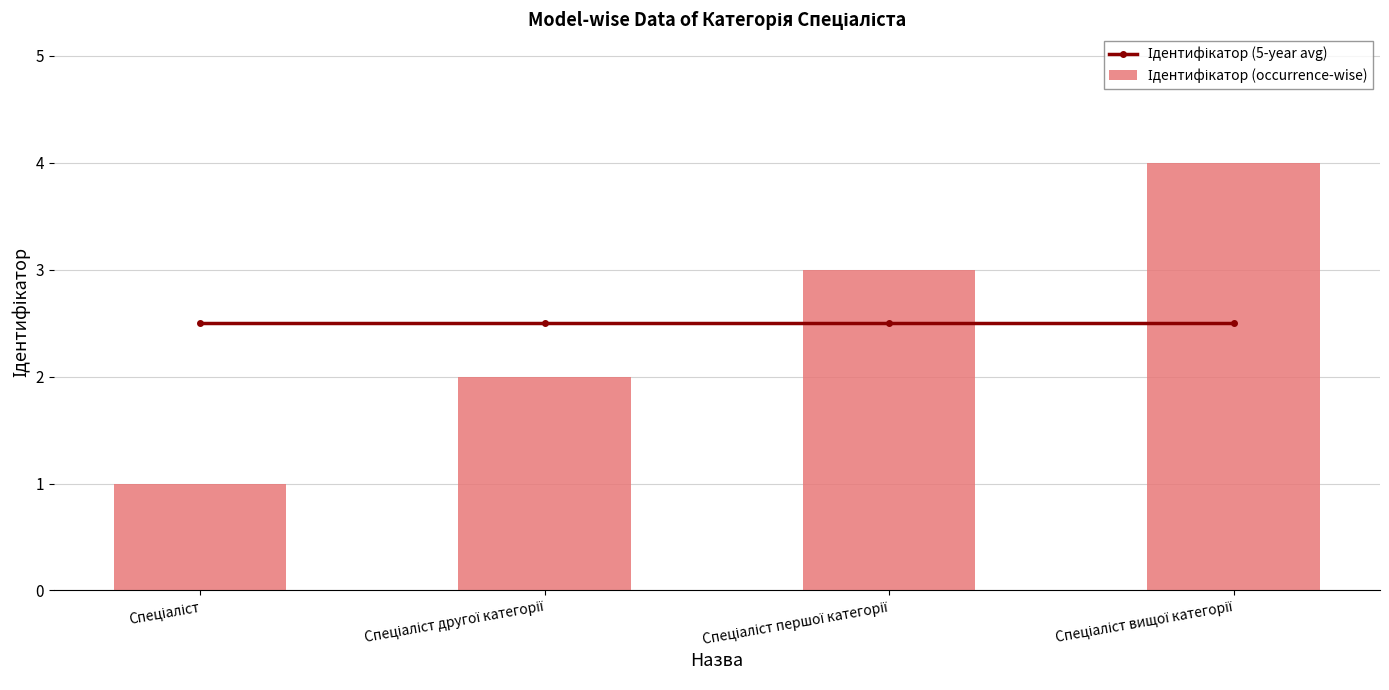

Reading right to left, what are all the values shown in this chart?

Ідентифікатор (5-year avg): Спеціаліст вищої категорії=2.5	Спеціаліст першої категорії=2.5	Спеціаліст другої категорії=2.5	Спеціаліст=2.5
Ідентифікатор (occurrence-wise): Спеціаліст вищої категорії=4.0	Спеціаліст першої категорії=3.0	Спеціаліст другої категорії=2.0	Спеціаліст=1.0